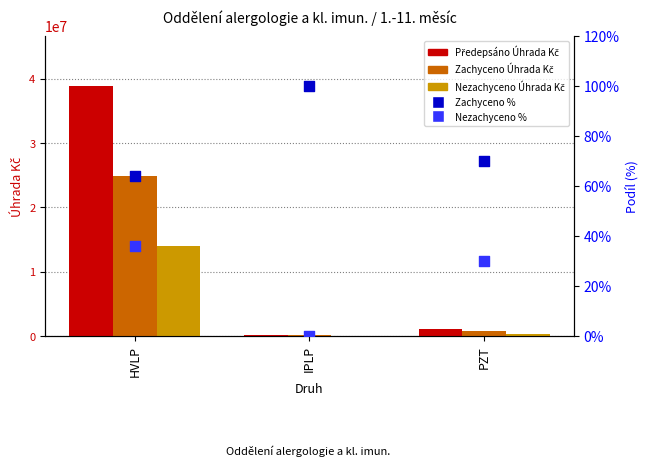

What are all the series names shown in the legend?

Předepsáno Úhrada Kč, Zachyceno Úhrada Kč, Nezachyceno Úhrada Kč, Zachyceno %, Nezachyceno %